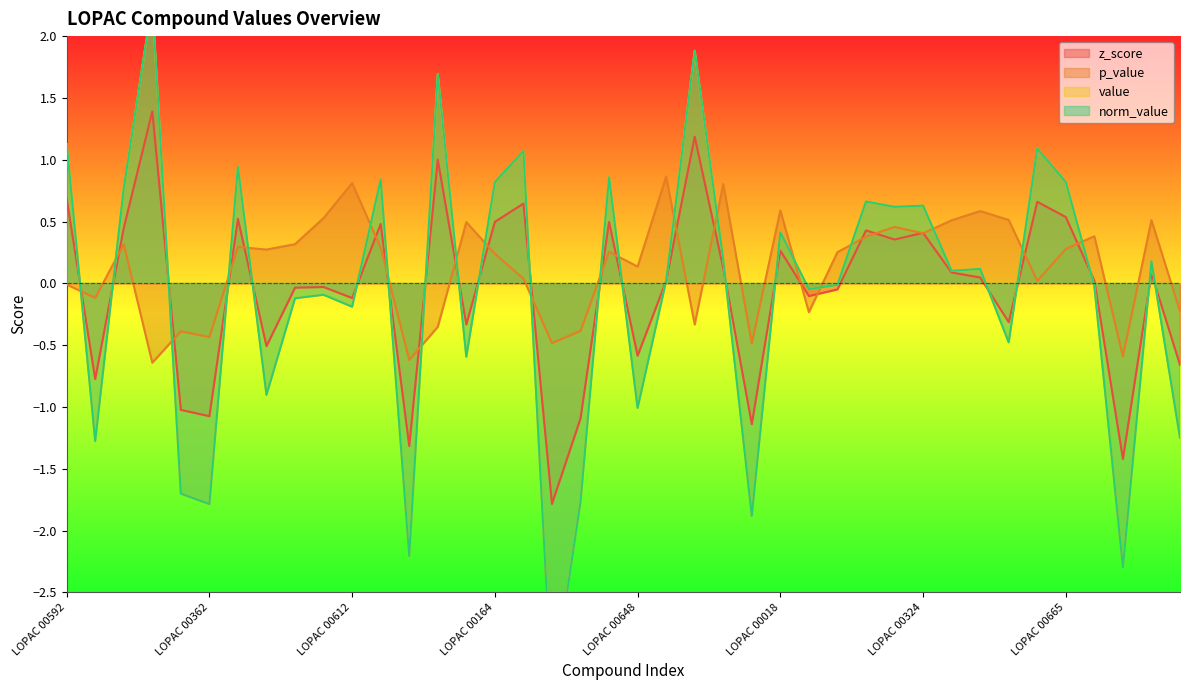

What is the maximum value for z_score?

1.4